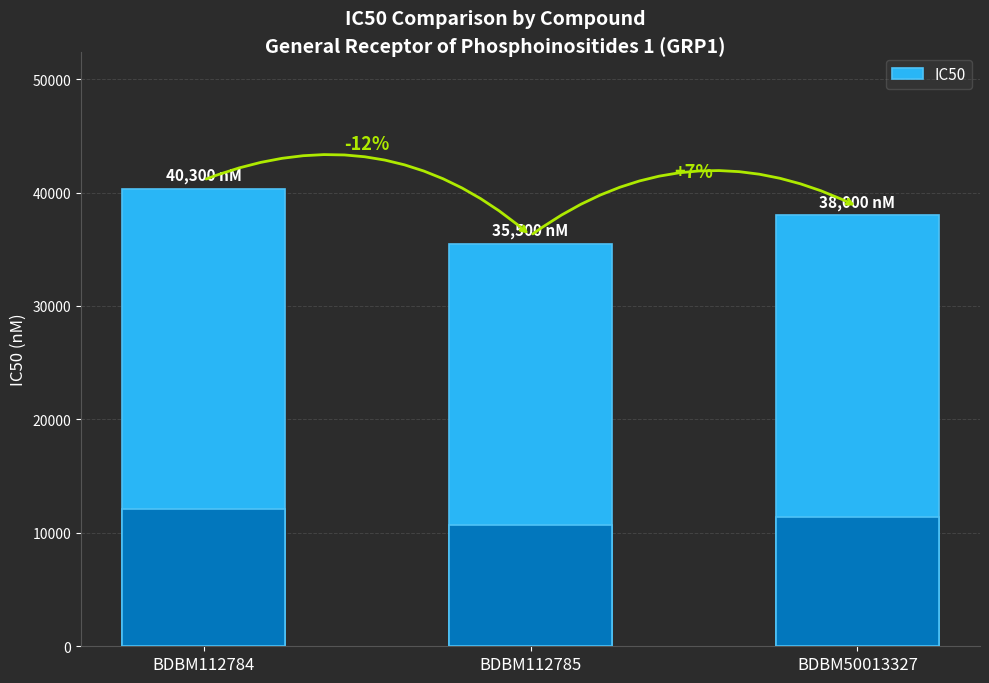

How many values are below 38000?

1